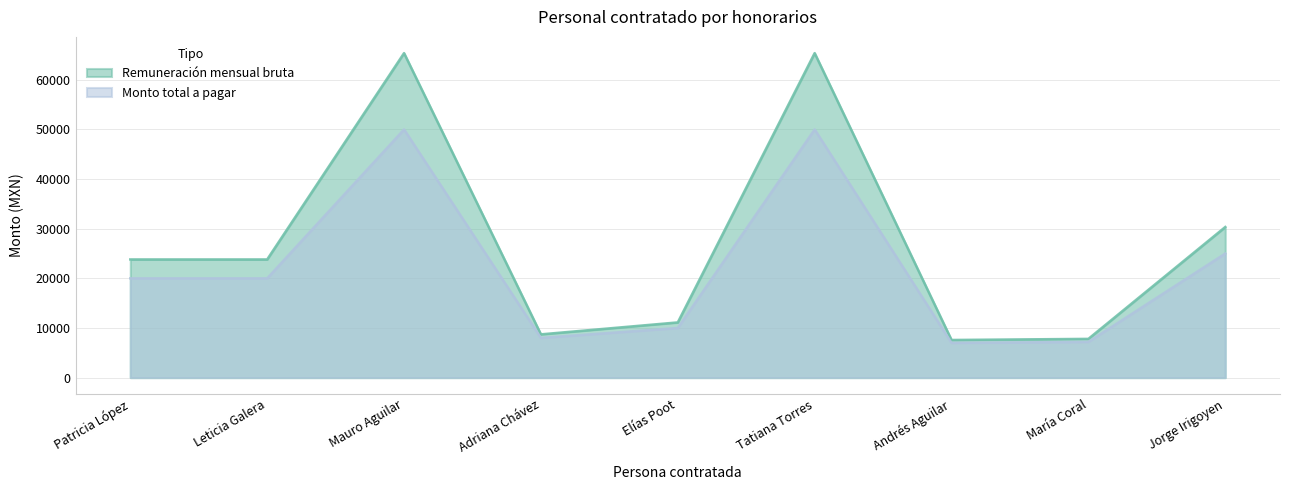

At how many categories does at least one series exceed 40110?

2